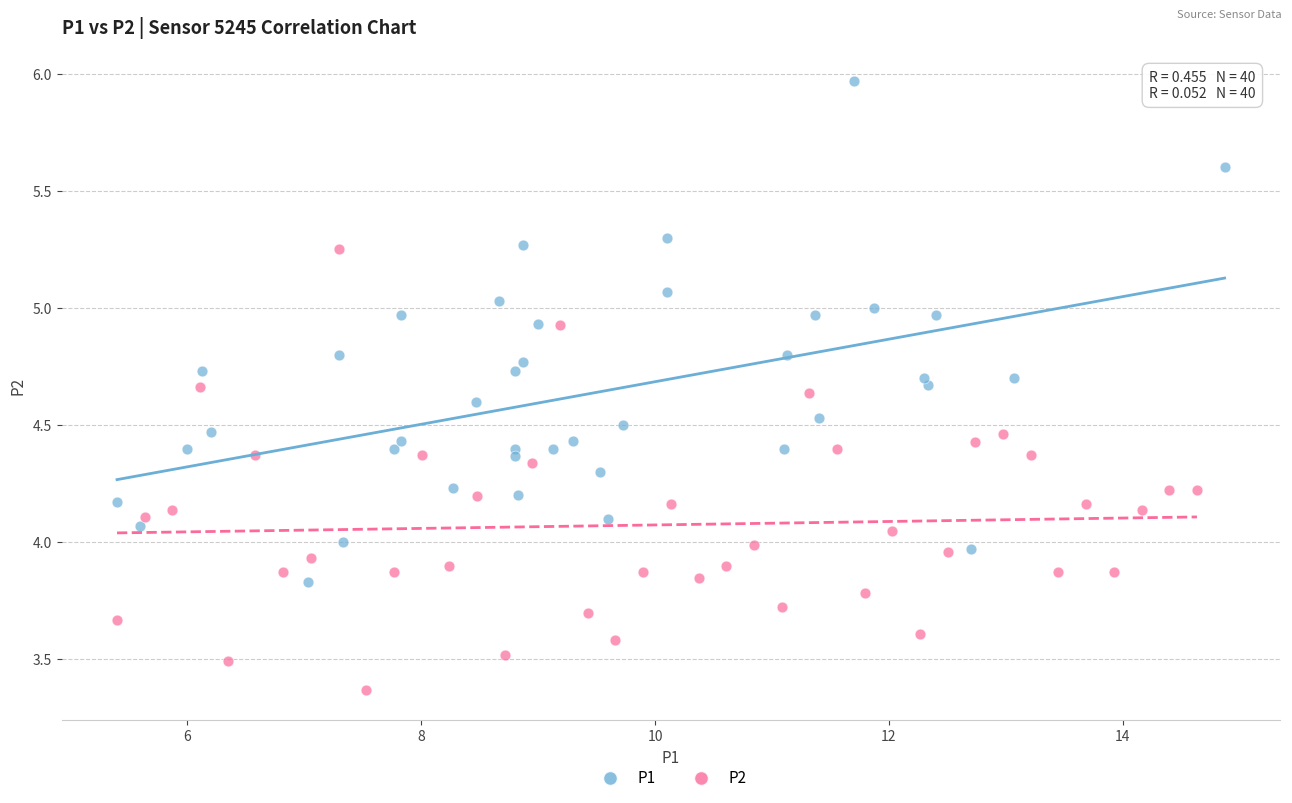

Which series contains the lowest Y value?

P2